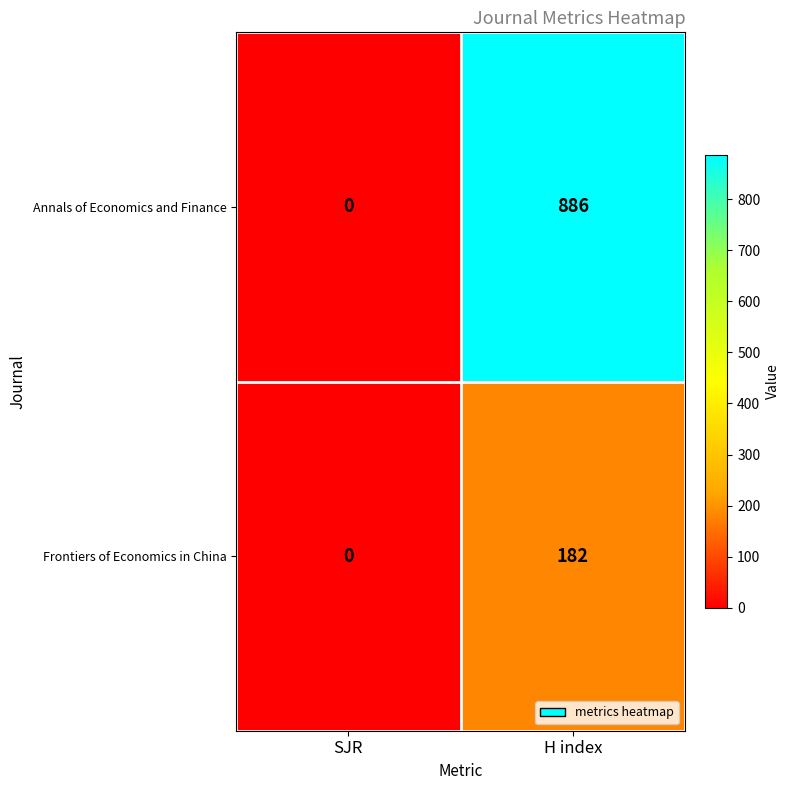

What is the sum of all Frontiers of Economics in China values?

182